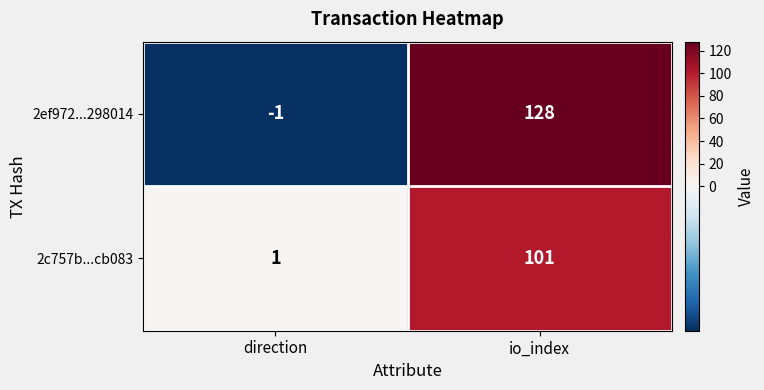

How many series are shown in this chart?

2